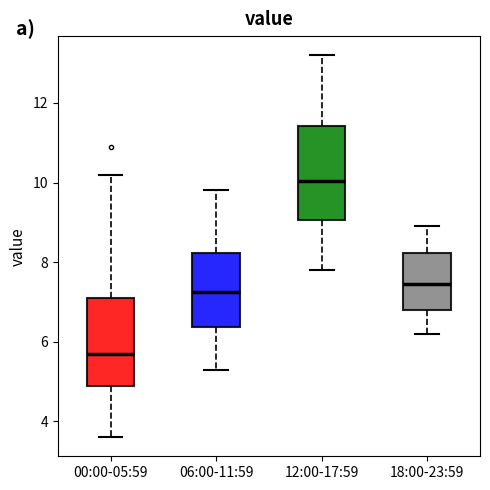

Reading left to right, transcribe this box plot: for each box, give where its median line is, the range the box spans, and where its two whiskers end, as read against the y-axis. The values are not printed on the chart, so give them approximately, as read against the axis.

00:00-05:59: median 5.8, box 4.8 to 7.2, whiskers 3.6 to 10.2
06:00-11:59: median 7.2, box 6.4 to 8.2, whiskers 5.4 to 9.8
12:00-17:59: median 10.0, box 9.0 to 11.4, whiskers 7.8 to 13.2
18:00-23:59: median 7.4, box 6.8 to 8.2, whiskers 6.2 to 9.0